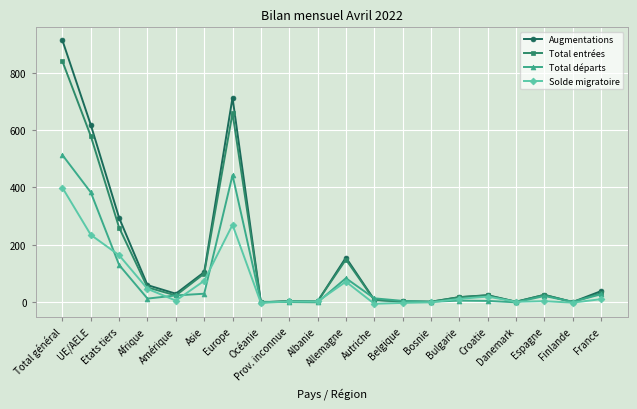

Rank the series by their maximum value, from highest to lowest.

Augmentations, Total entrées, Total départs, Solde migratoire